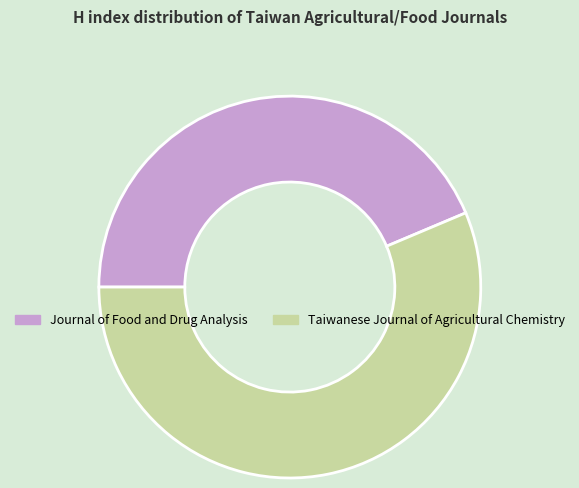

What is the largest slice in the pie chart?

Taiwanese Journal of Agricultural Chemistry